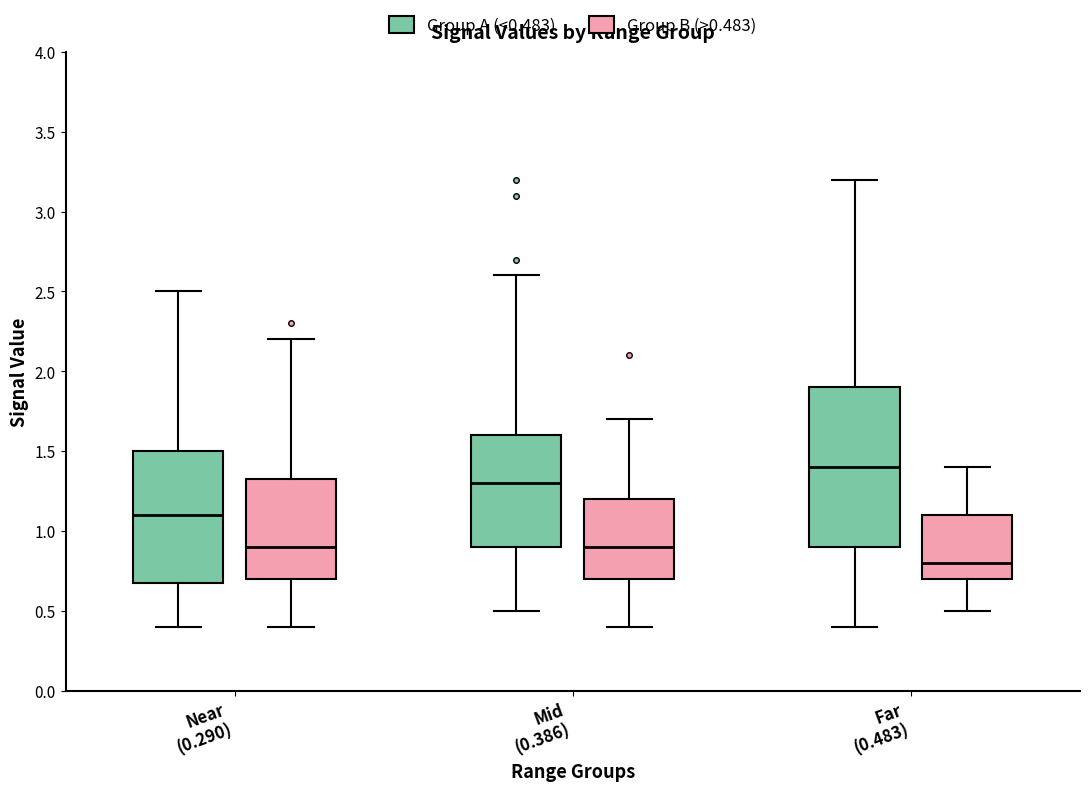

Where is the lower edge of the box for Far (0.483) (Group B (>0.483)) on the y-axis? The values are not printed on the chart, so give them approximately, as read against the axis.

0.70